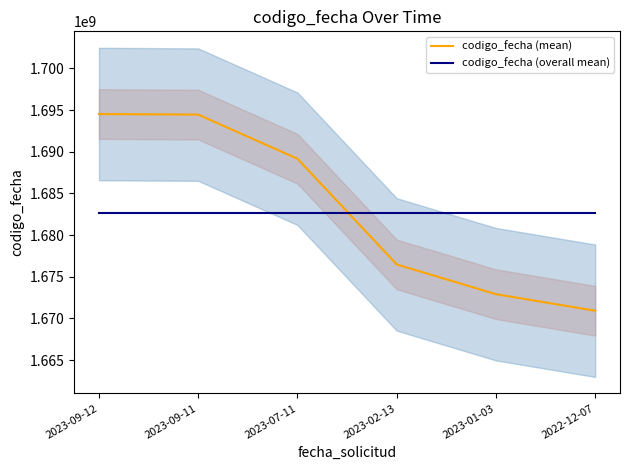

What is the approximate value of codigo_fecha (overall mean) at 2023-07-11?

1682671250.7